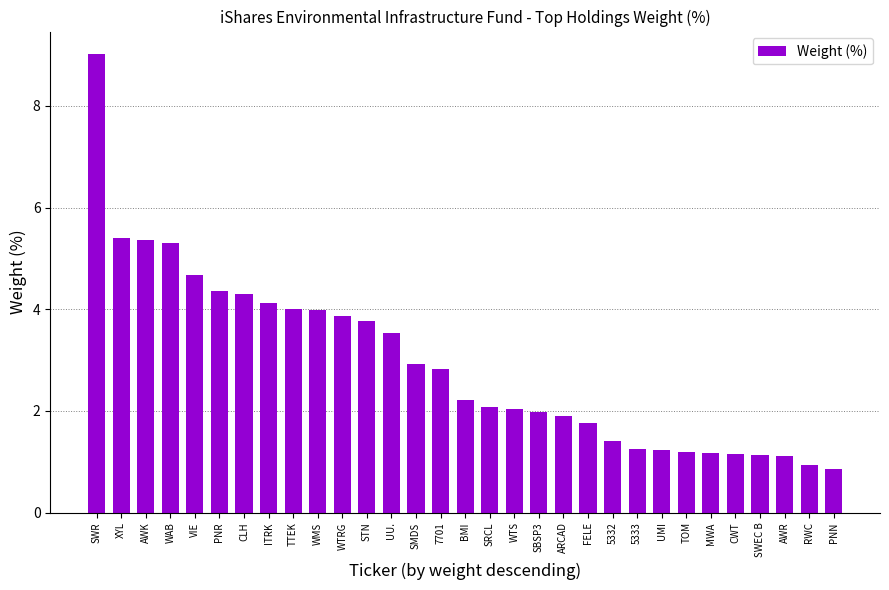

What is the minimum value shown in the chart?

0.9